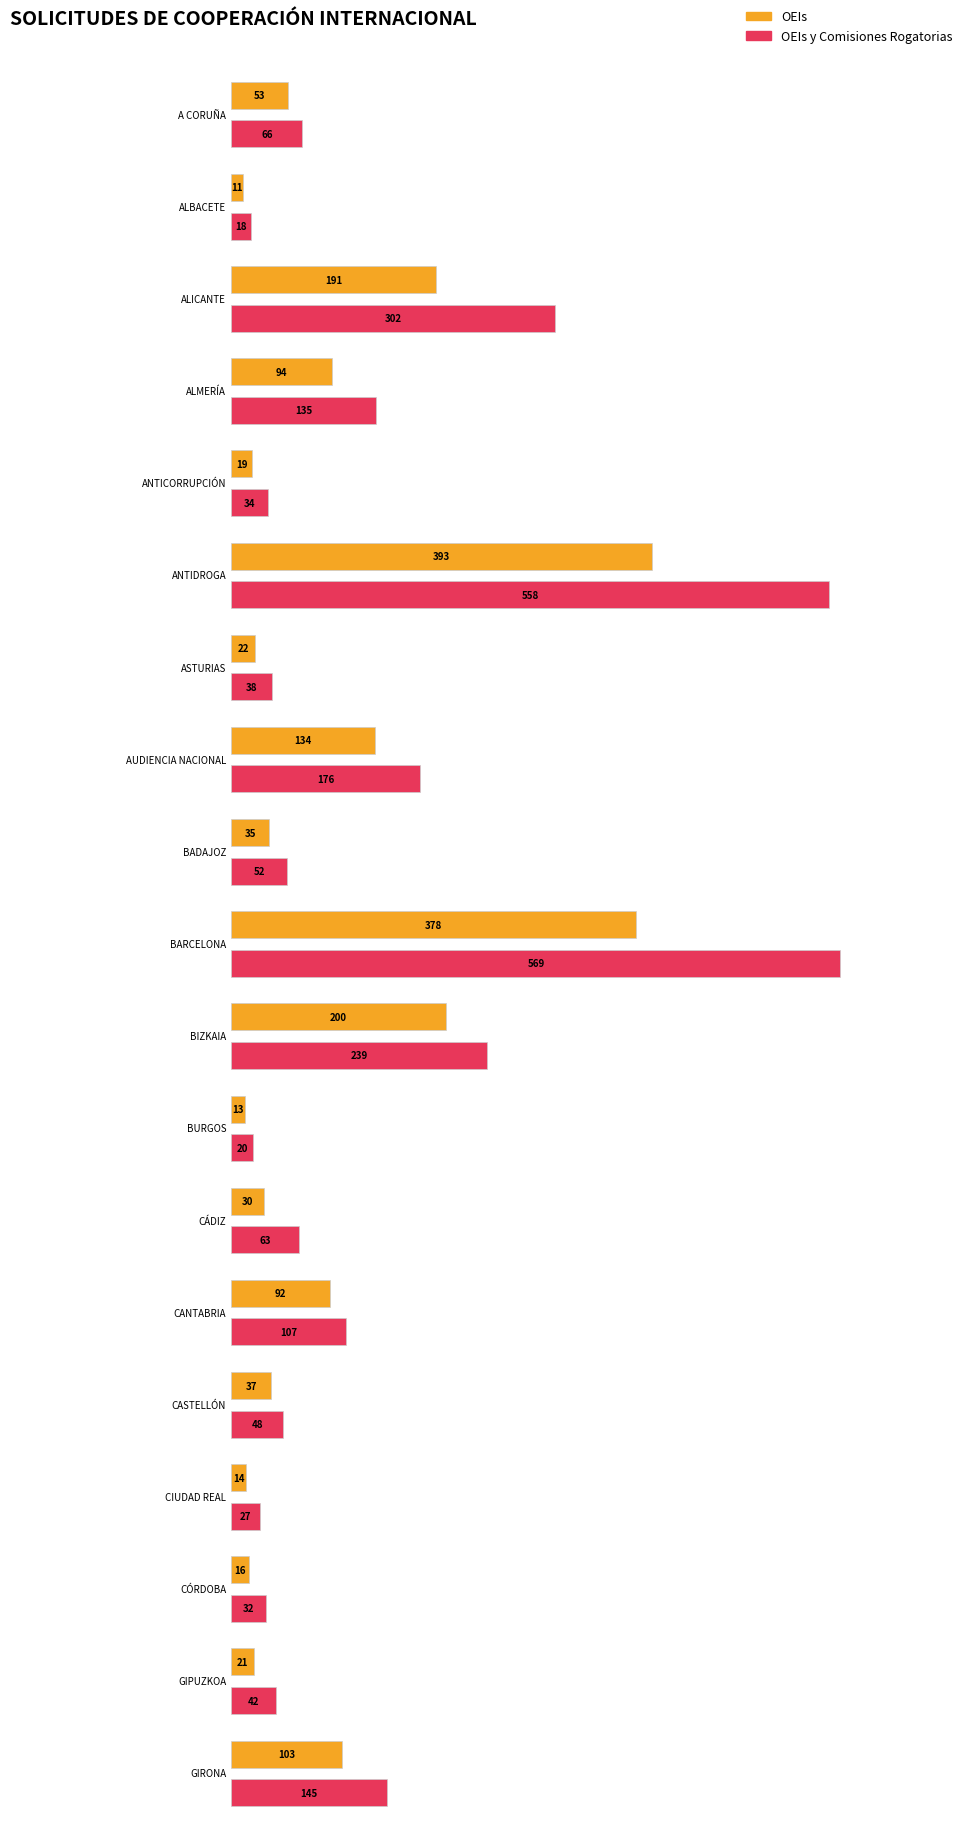

Reading right to left, what are all the values shown in this chart?

OEIs: GIRONA=103	GIPUZKOA=21	CÓRDOBA=16	CIUDAD REAL=14	CASTELLÓN=37	CANTABRIA=92	CÁDIZ=30	BURGOS=13	BIZKAIA=200	BARCELONA=378	BADAJOZ=35	AUDIENCIA NACIONAL=134	ASTURIAS=22	ANTIDROGA=393	ANTICORRUPCIÓN=19	ALMERÍA=94	ALICANTE=191	ALBACETE=11	A CORUÑA=53
OEIs y Comisiones Rogatorias: GIRONA=145	GIPUZKOA=42	CÓRDOBA=32	CIUDAD REAL=27	CASTELLÓN=48	CANTABRIA=107	CÁDIZ=63	BURGOS=20	BIZKAIA=239	BARCELONA=569	BADAJOZ=52	AUDIENCIA NACIONAL=176	ASTURIAS=38	ANTIDROGA=558	ANTICORRUPCIÓN=34	ALMERÍA=135	ALICANTE=302	ALBACETE=18	A CORUÑA=66